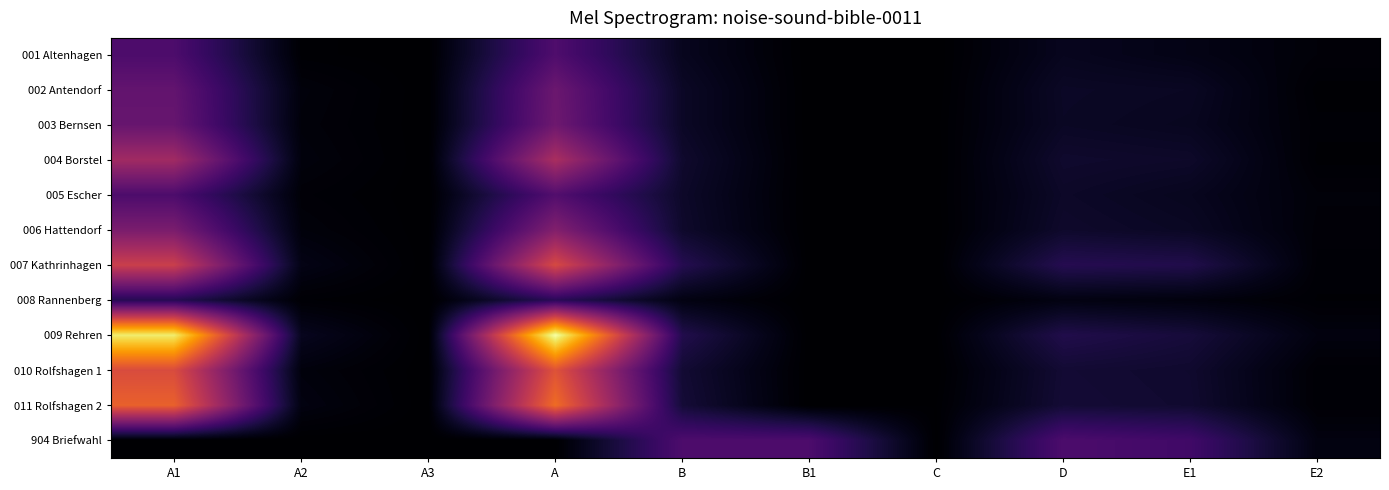

Which label corresponds to the largest value in the chart?

A